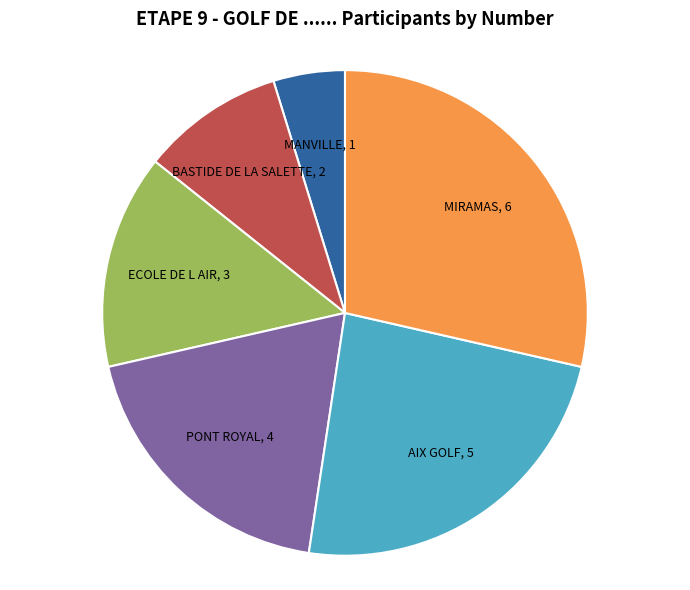

Is there any slice that represents more than half of the pie?

No